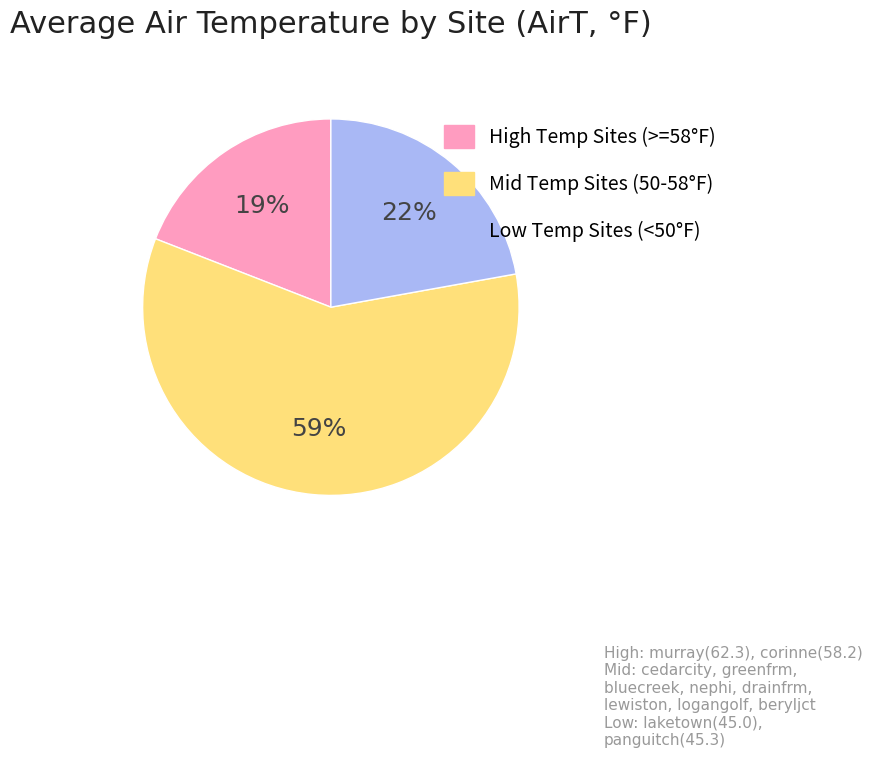

To the nearest percent, what is the difference between the largest and smallest slice percentages?

40%